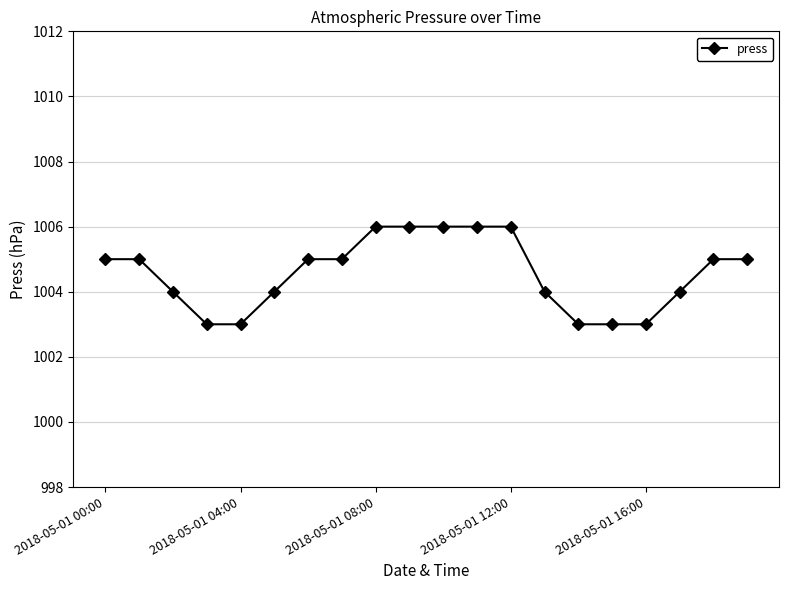

What is the maximum value shown in the chart?

1006